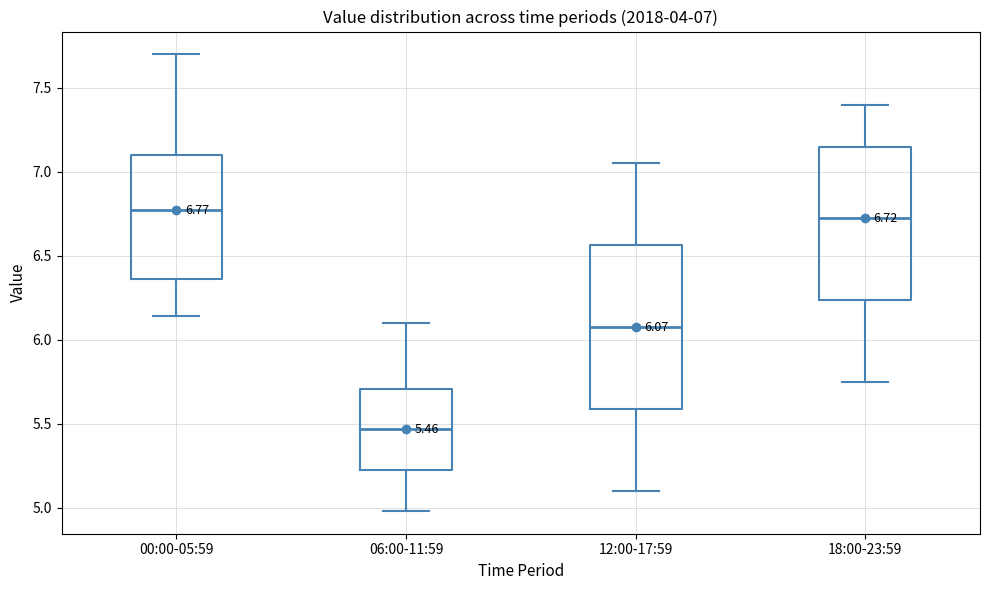

Comparing the boxes themselves (not the whiskers), which one is the tallest?

12:00-17:59